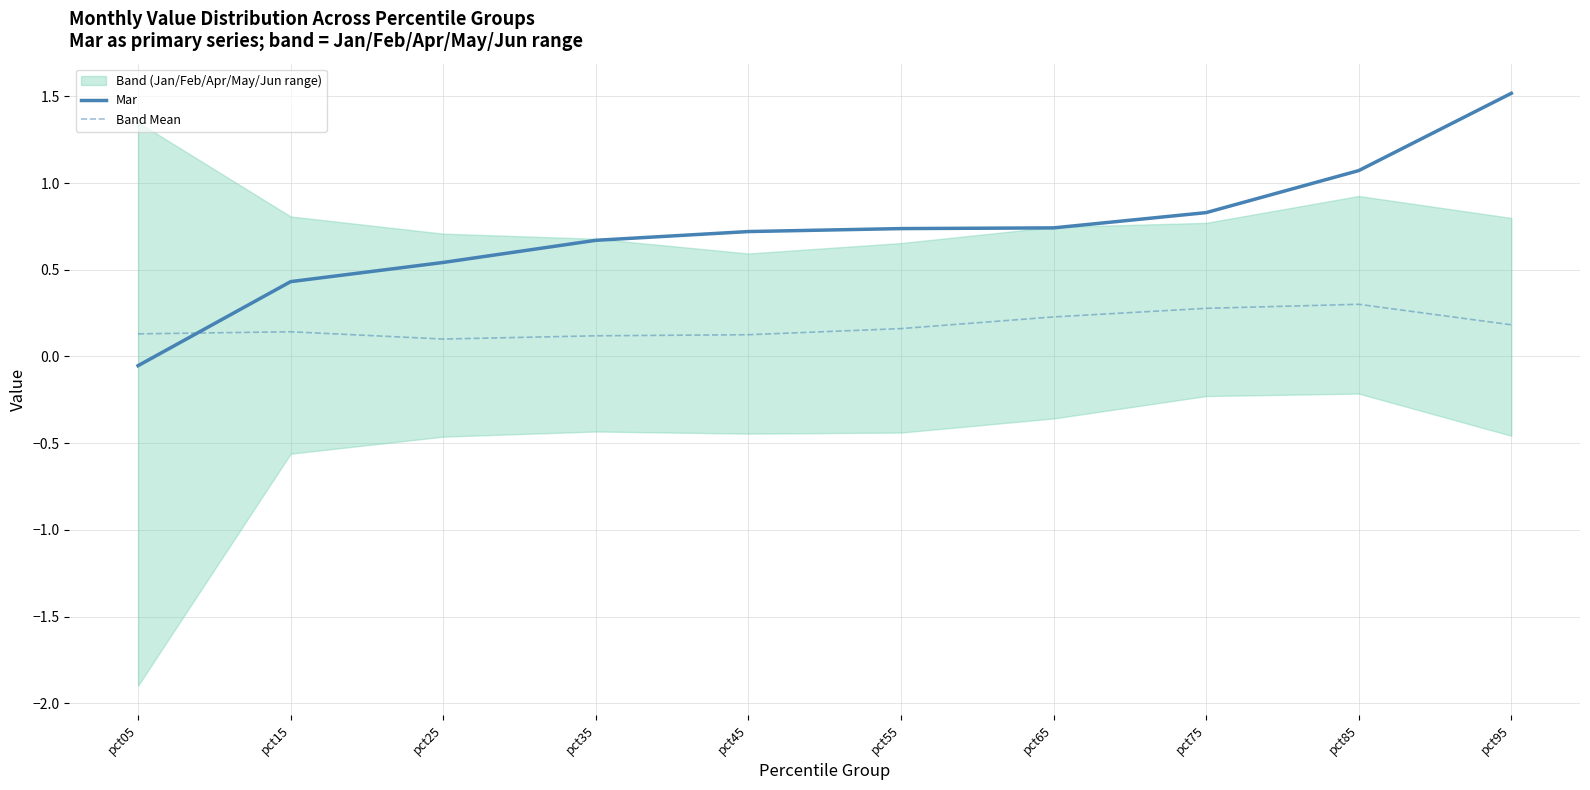

Which series changed the most between pct05 and pct95?

Mar